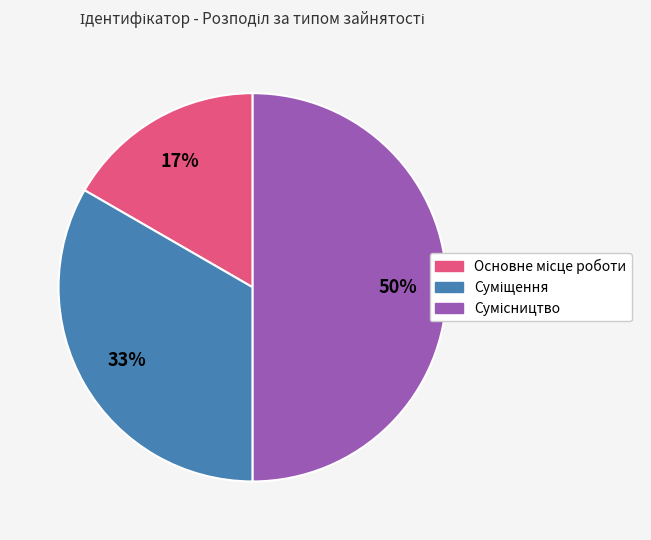

To the nearest percent, what is the difference between the largest and smallest slice percentages?

33%